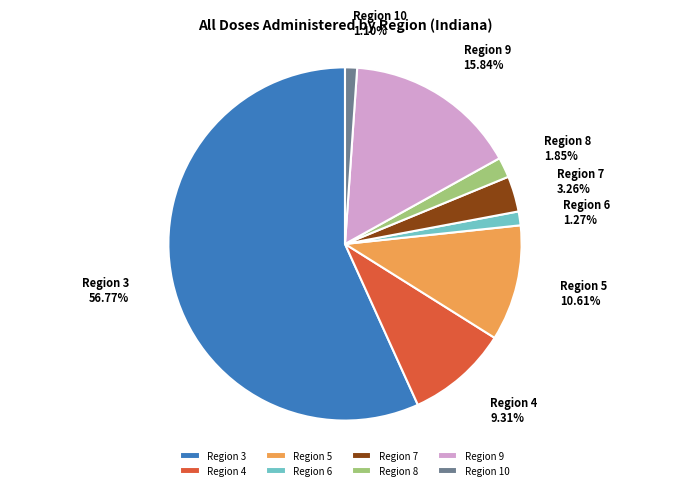

Combined, do Region 10 and Region 4 account for over 50%?

No